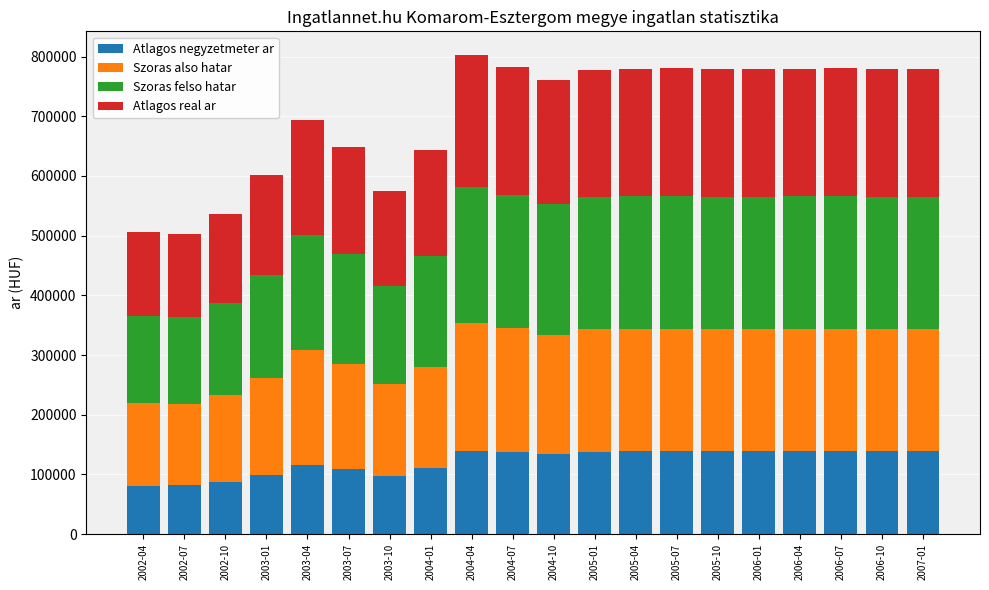

What is the total value across all series at 2006-07?

780523